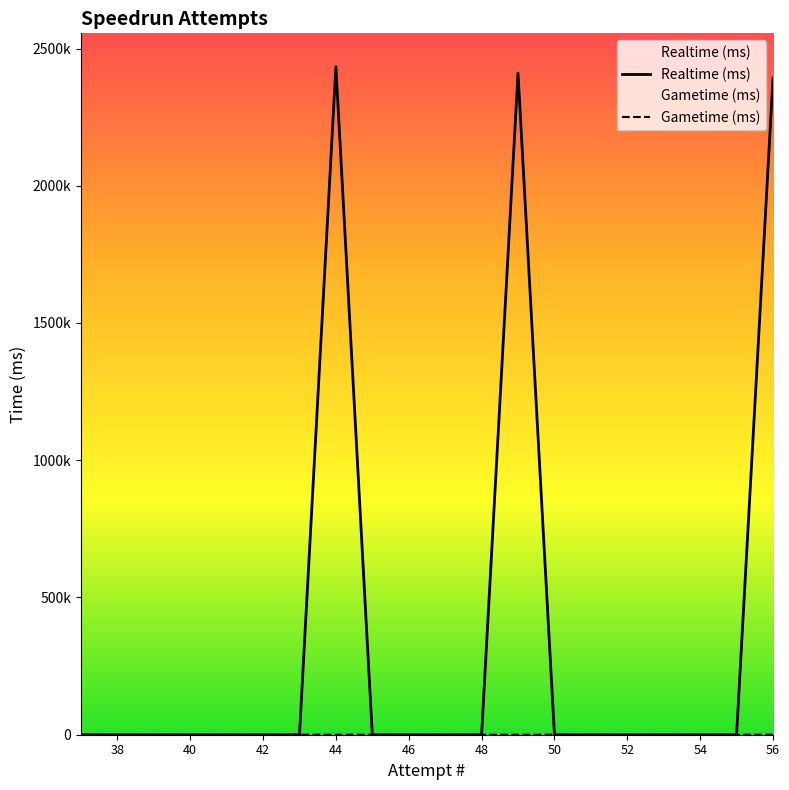

What is the greatest value displayed?

2433641